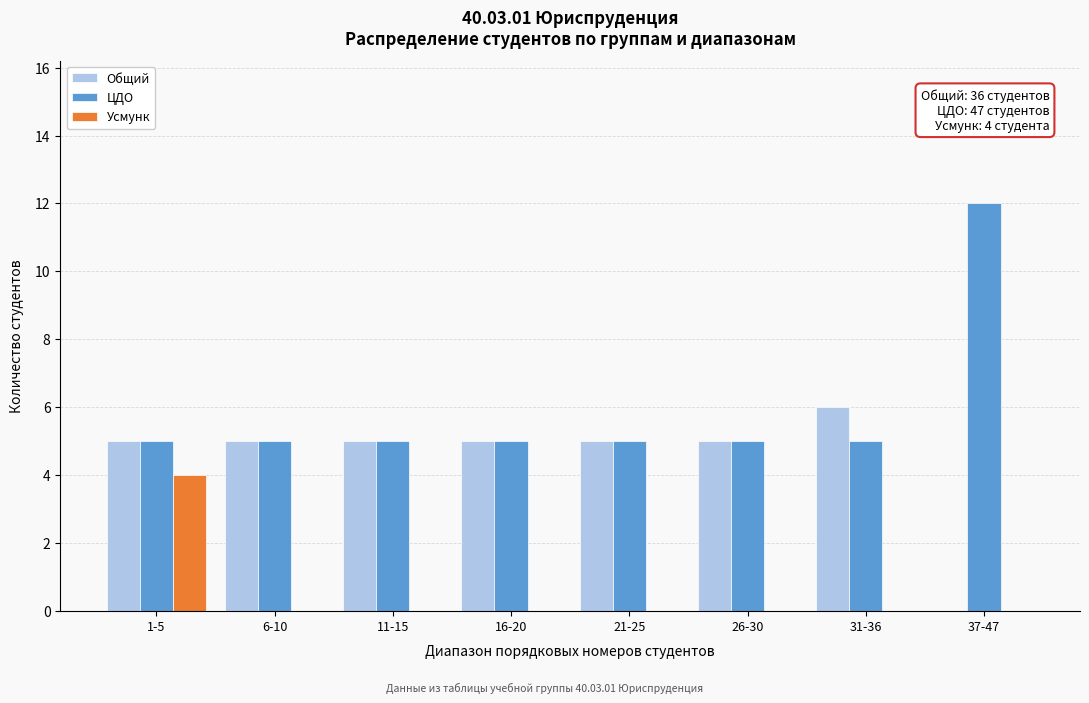

Reading left to right, transcribe all the data shown in this chart.

Общий: 1-5=5	6-10=5	11-15=5	16-20=5	21-25=5	26-30=5	31-36=6	37-47=0
ЦДО: 1-5=5	6-10=5	11-15=5	16-20=5	21-25=5	26-30=5	31-36=5	37-47=12
Усмунк: 1-5=4	6-10=0	11-15=0	16-20=0	21-25=0	26-30=0	31-36=0	37-47=0